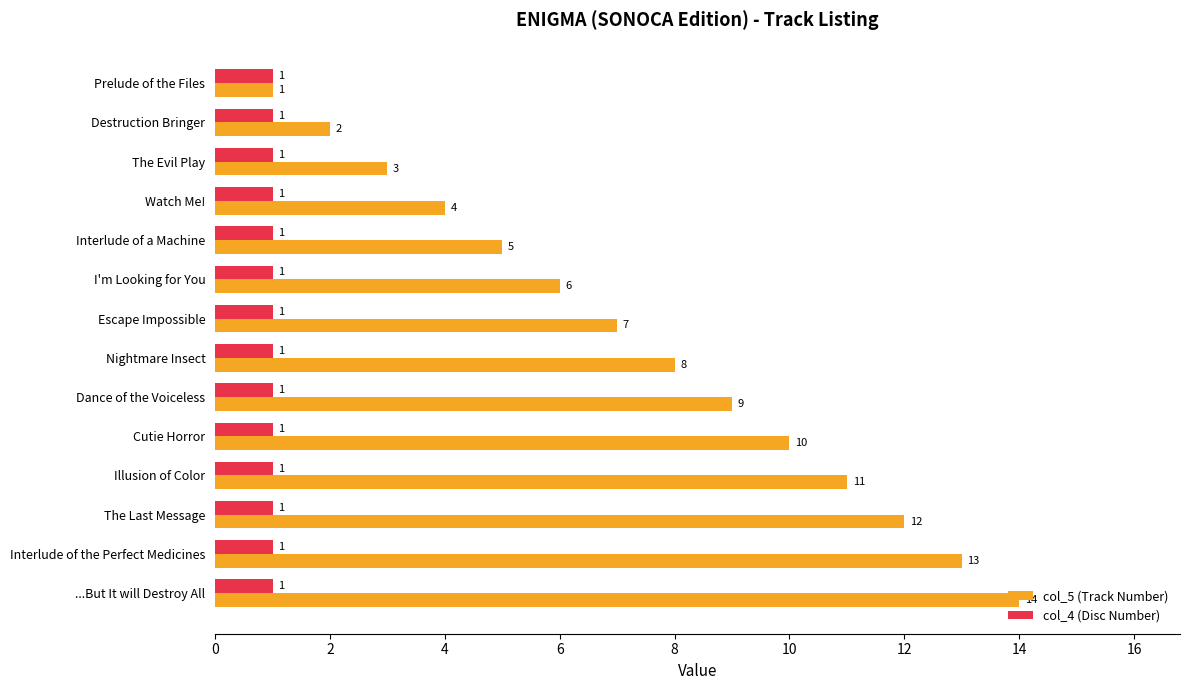

List the series in order of their overall mean, lowest first.

col_4 (Disc Number), col_5 (Track Number)